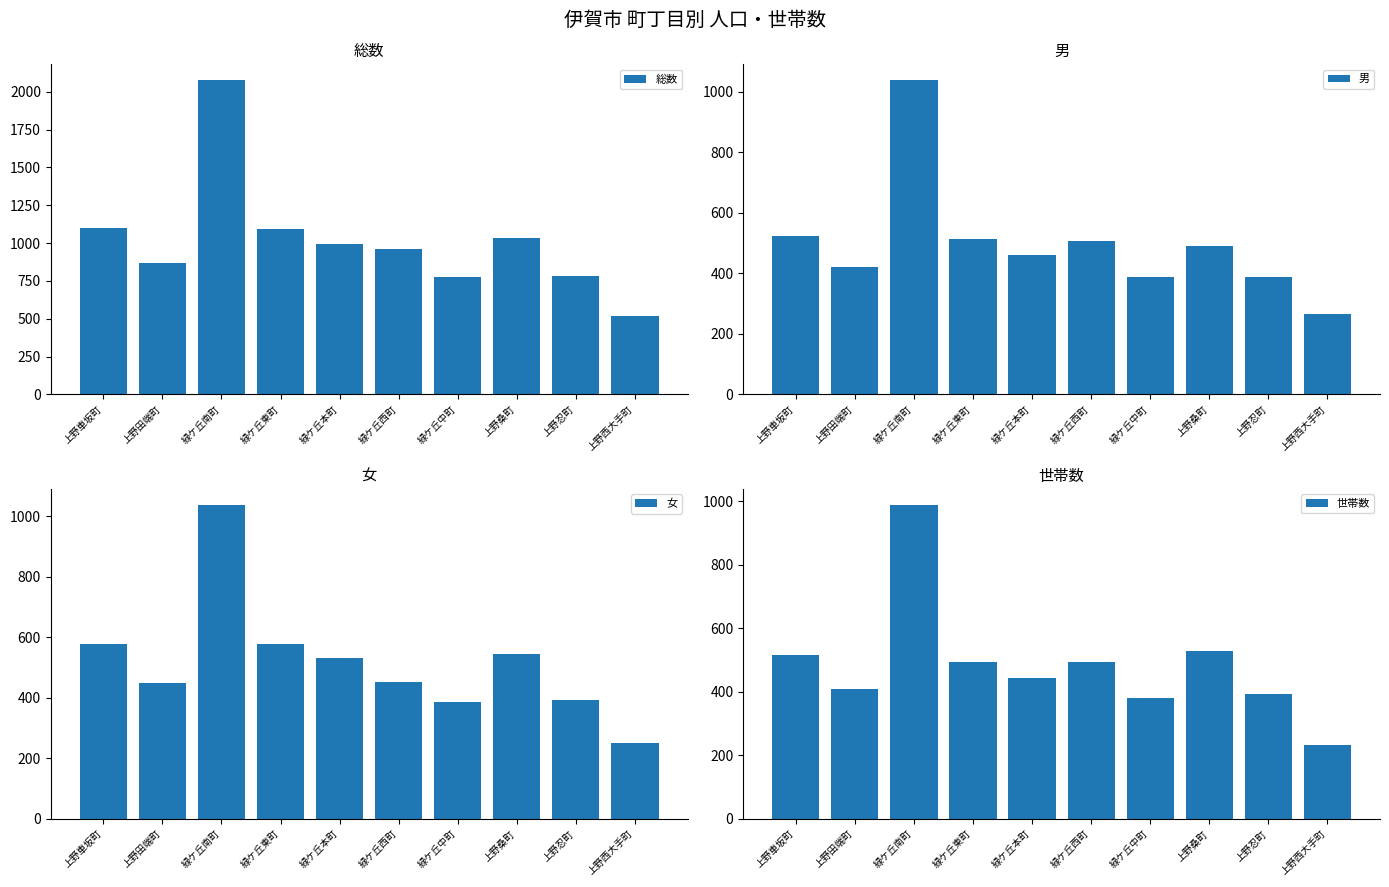

What is the sum of the 女 values at 緑ケ丘中町 and 緑ケ丘東町?

966